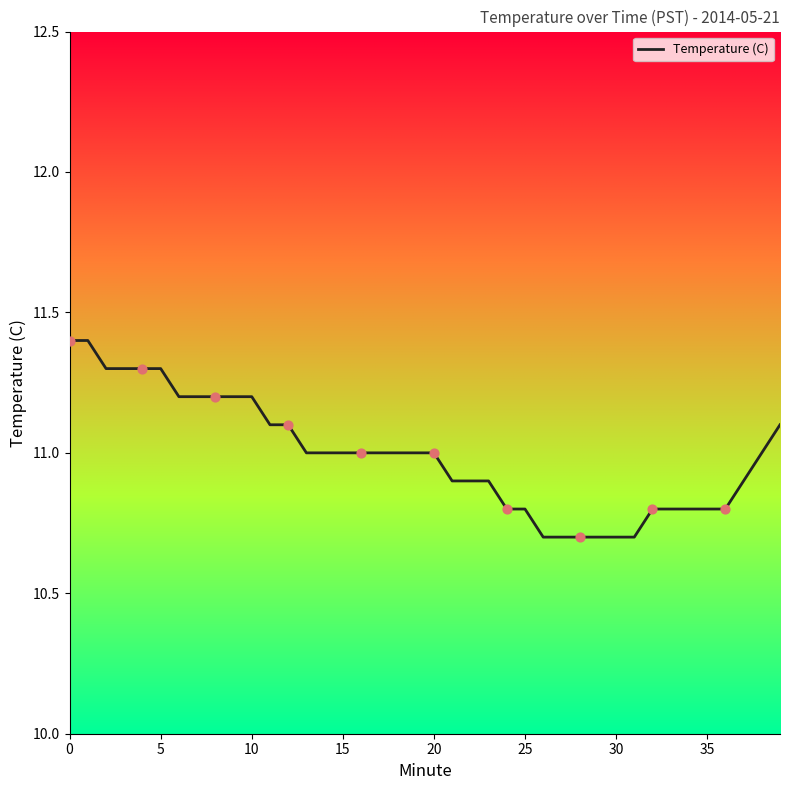

What is the difference between the maximum and minimum values?

0.7